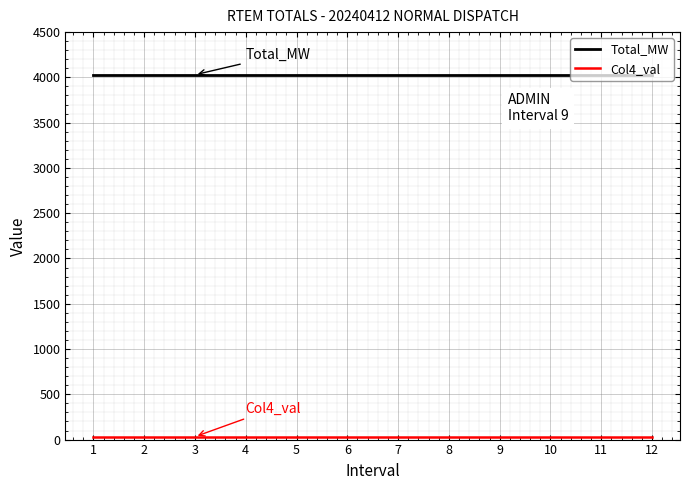

What is the maximum value shown in the chart?

4029.0